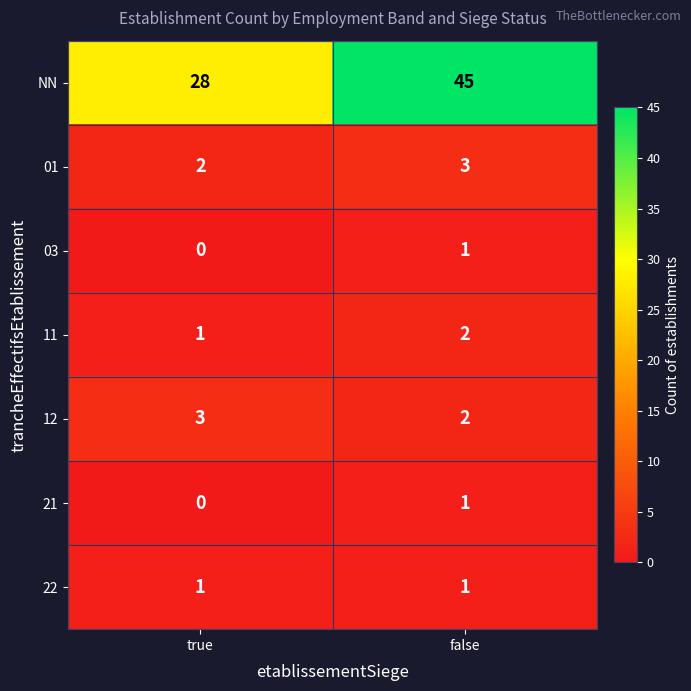

What is the difference between the highest and lowest values at false?

44